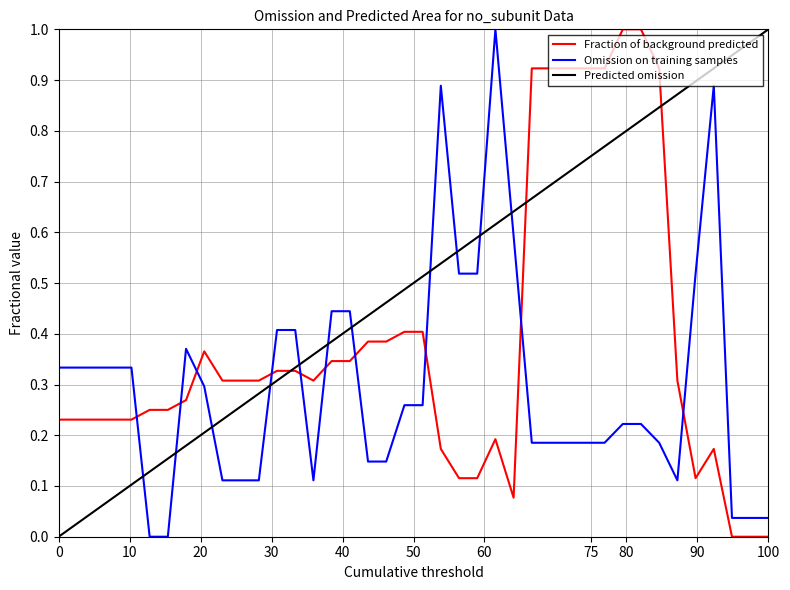

True or false: Omission on training samples and Fraction of background predicted intersect in this chart.

True